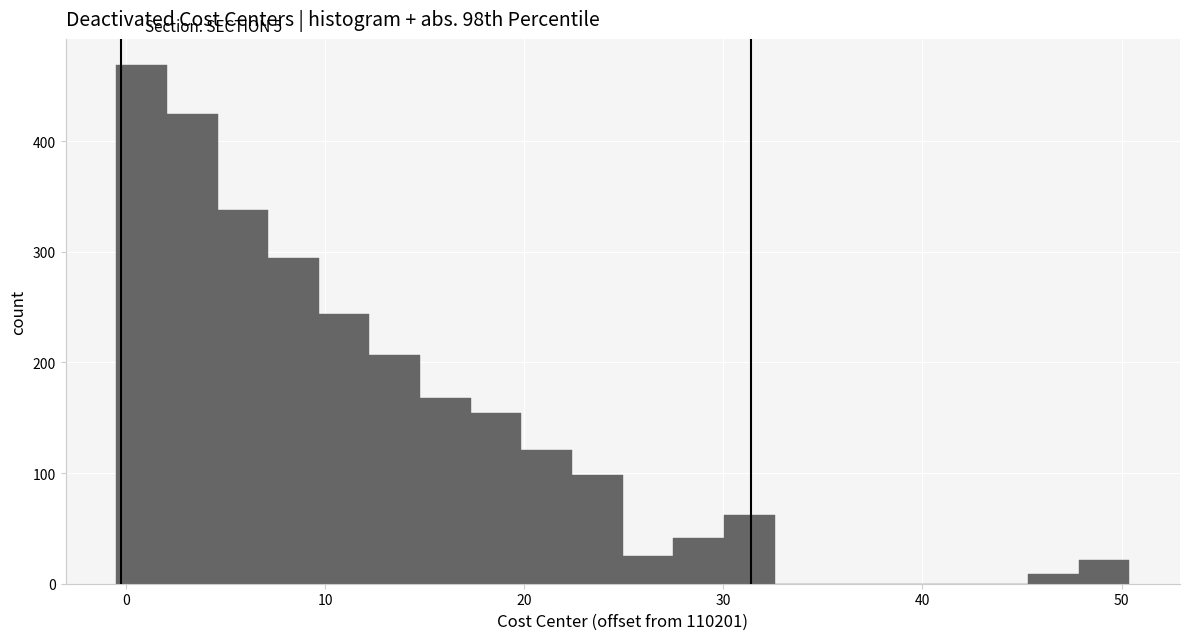

Around what value on the x-axis is the tallest bar? Give the approximate position of its centre, as read against the axis.

1